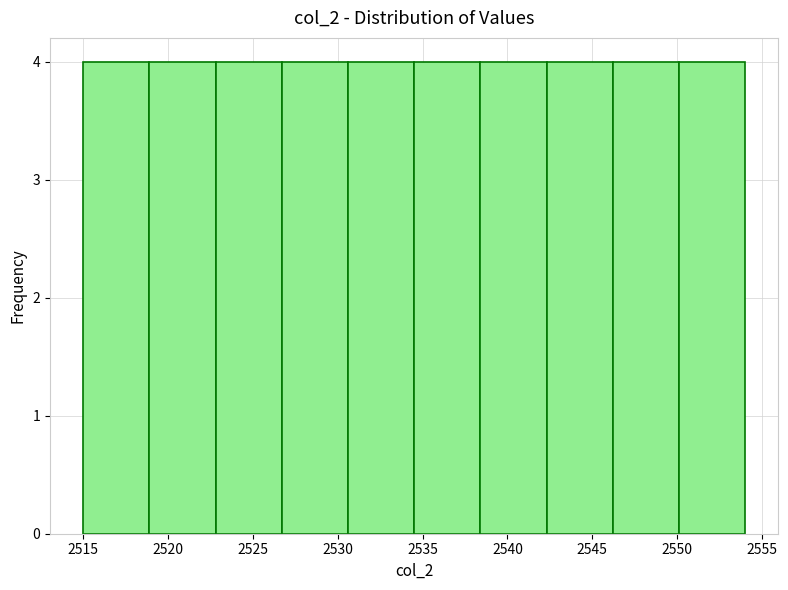

What is the height of the bar covering 2542.3 to 2546.2 on the x-axis? Neither the bar edges nor the heights are printed on the chart, so give them approximately, as read against the axes.

4